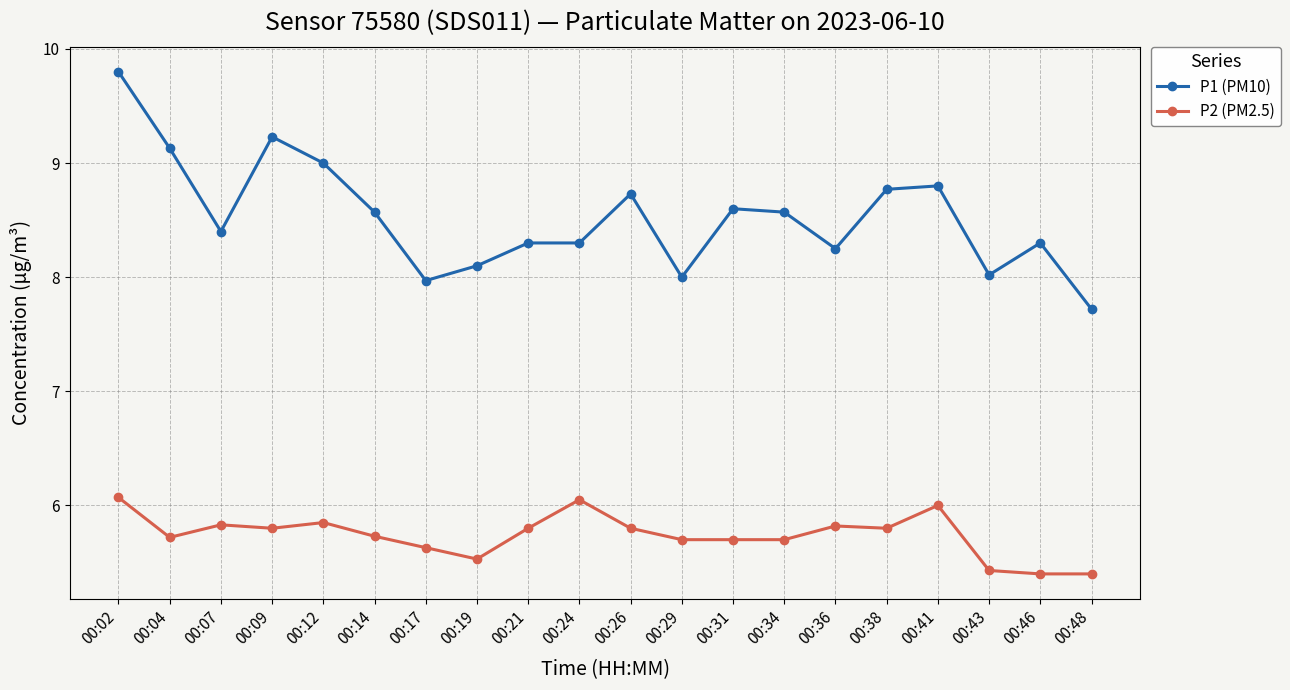

Which series changed the most between 00:14 and 00:36?

P1 (PM10)